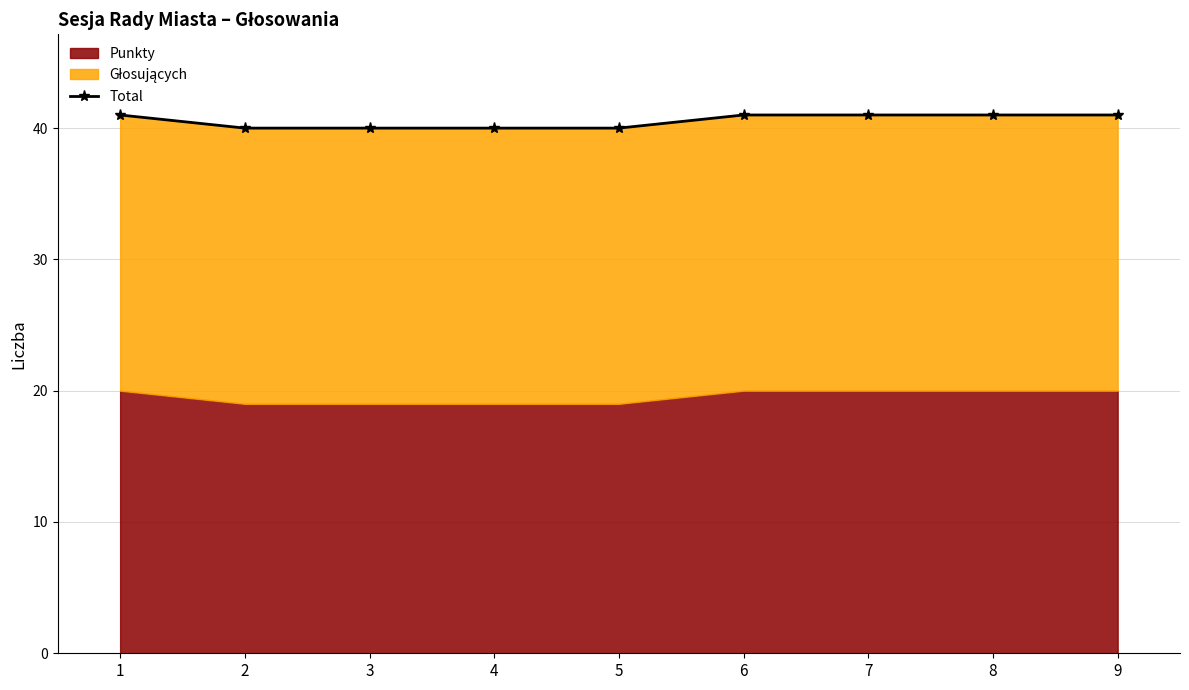

At which label is the value closest to 40?

2